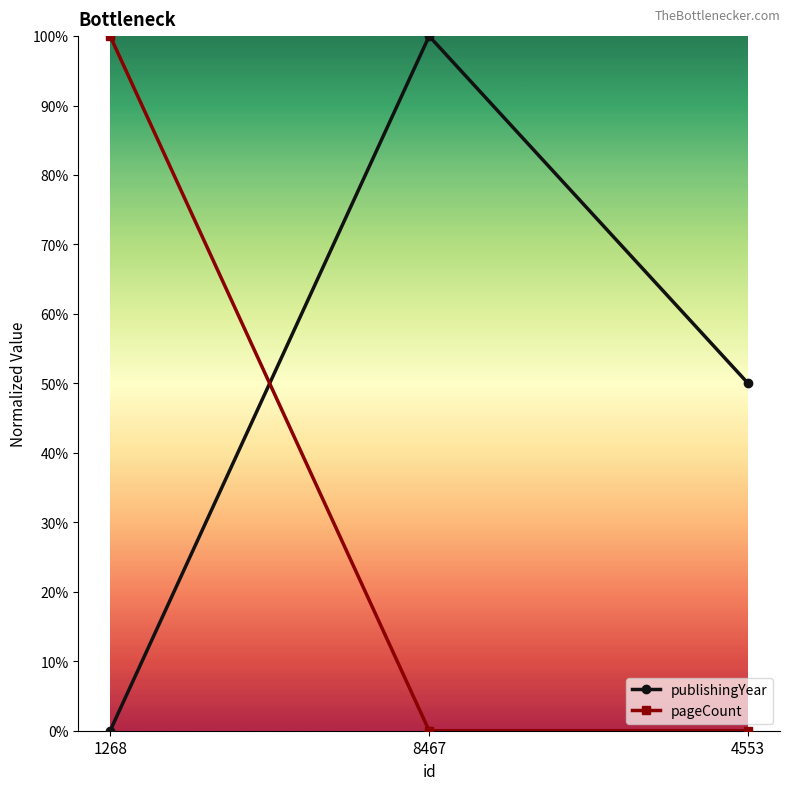

At how many categories does at least one series exceed 0?

3